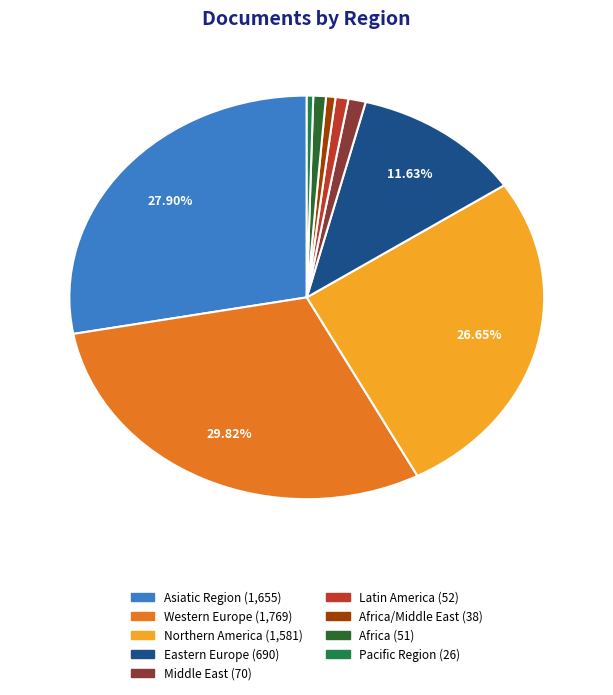

Does any single category account for the majority?

No